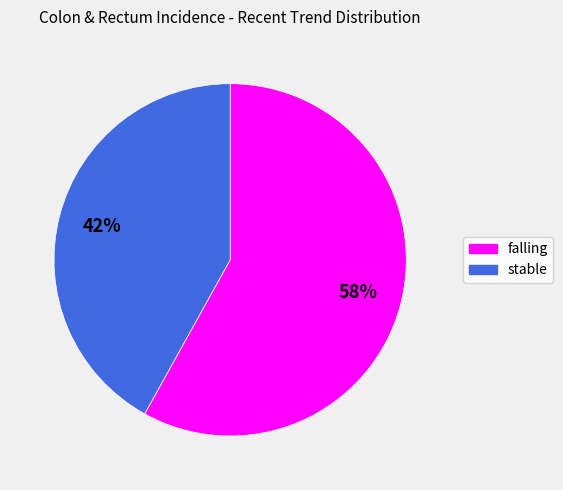

Is there a majority slice in this chart?

Yes